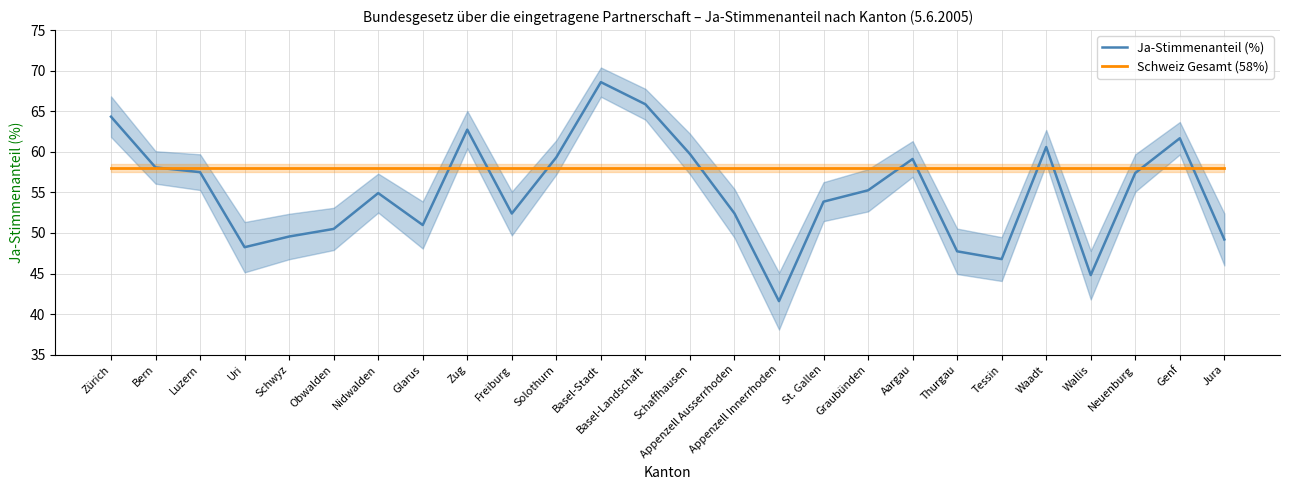

What are all the series names shown in the legend?

Ja-Stimmenanteil (%), Schweiz Gesamt (58%)